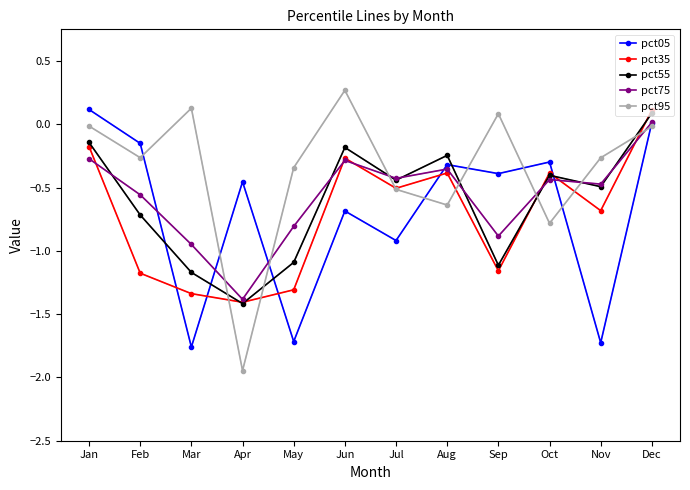

What is the sum of the pct55 values at Dec and Mar?

-1.1